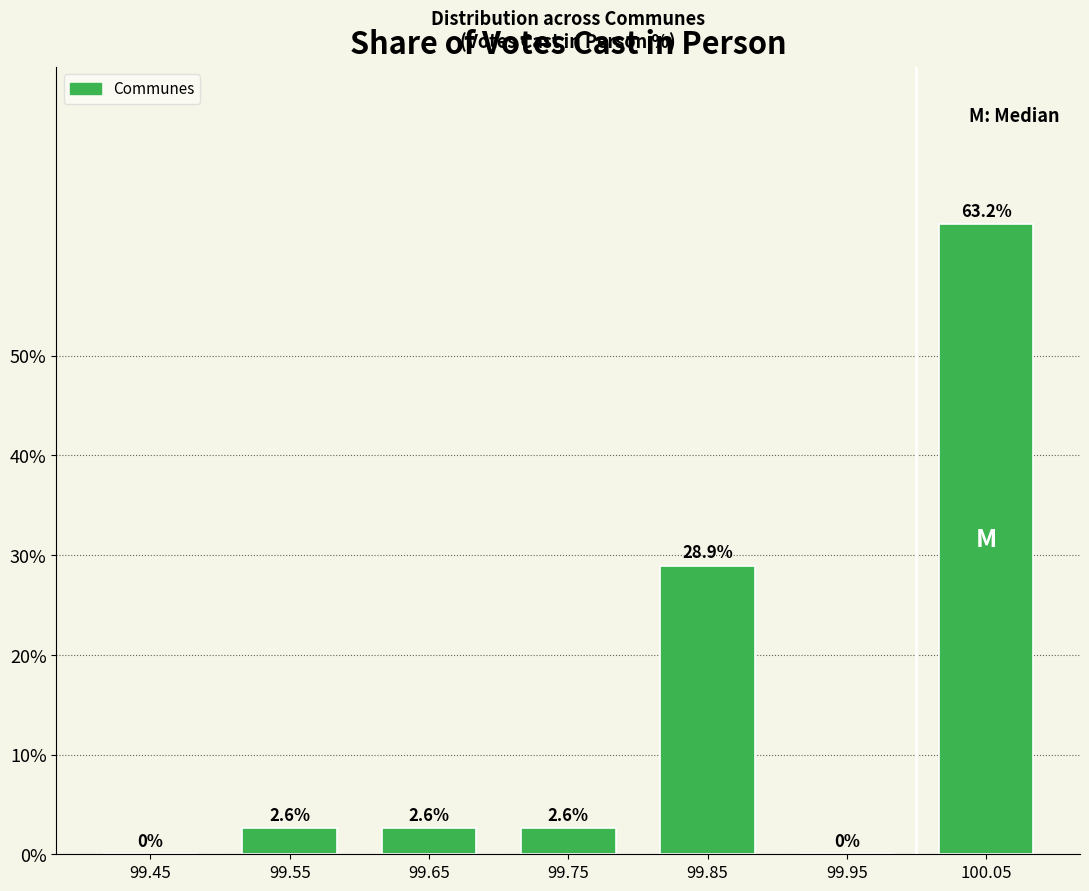

Reading left to right, list every bar in this chart as the range it spans on the x-axis followed by its height.

99.4 to 99.5: 0.0
99.5 to 99.6: 2.6
99.6 to 99.7: 2.6
99.7 to 99.8: 2.6
99.8 to 99.9: 28.9
99.9 to 100.0: 0.0
100.0 to 100.1: 63.2